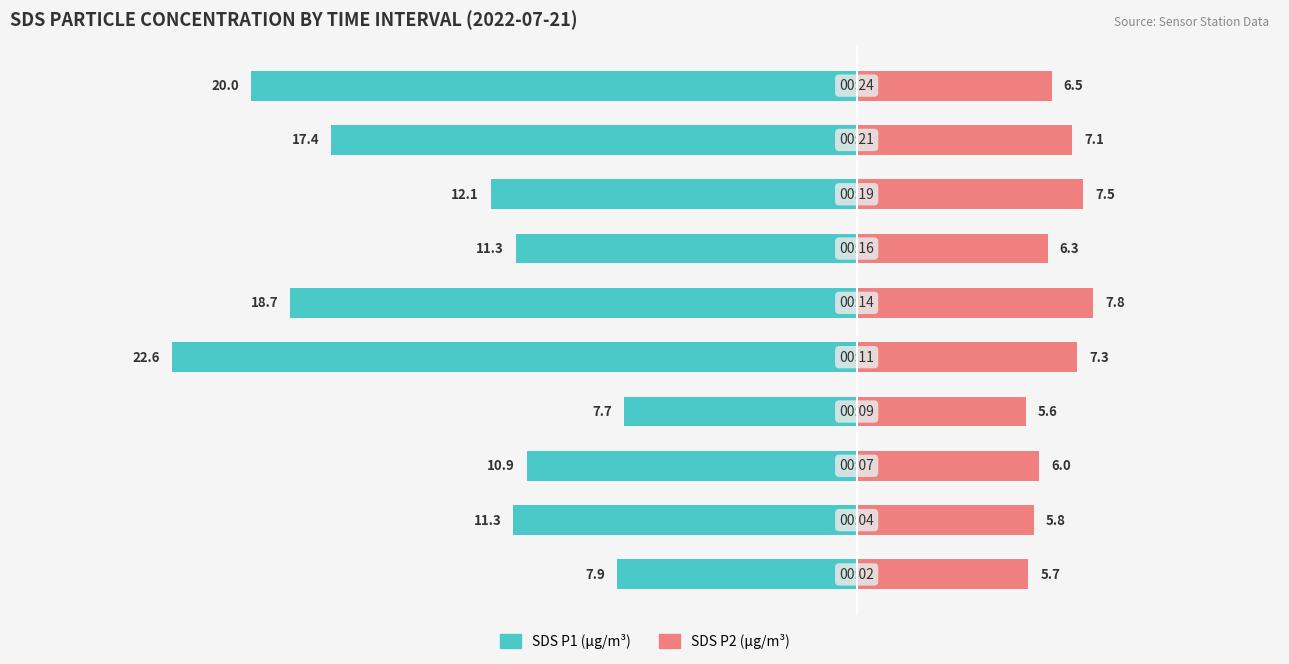

How many data points in SDS_P1 are above -11?

3